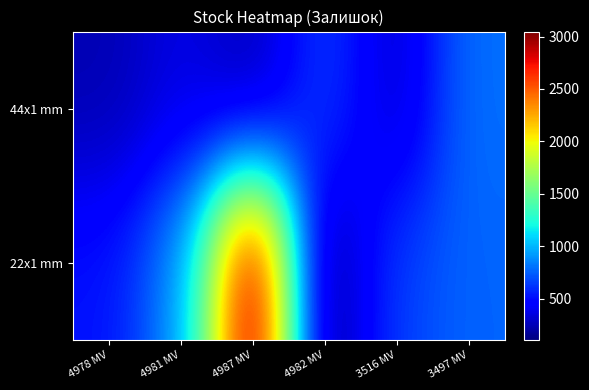

How many distinct data groups are displayed?

2